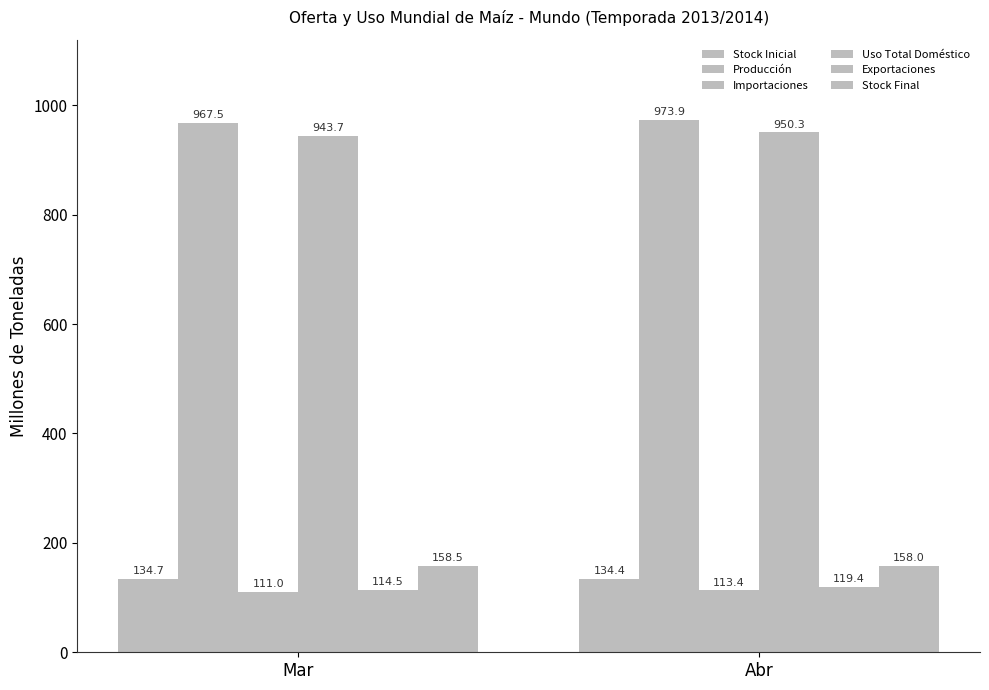

The value of Stock Final at Abr is 227.5. True or false?

False